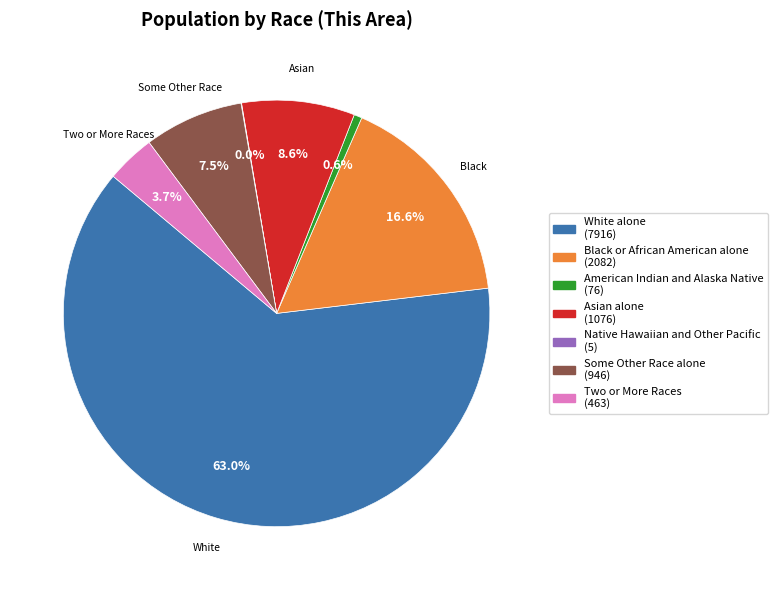

Is there a majority slice in this chart?

Yes